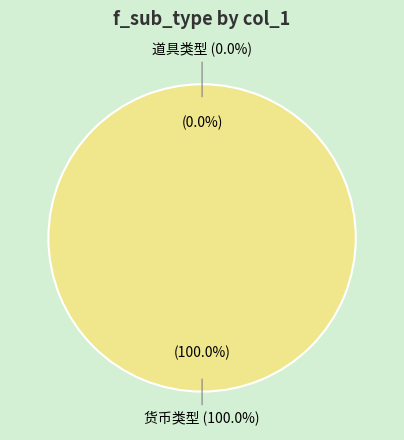

Does 道具类型 account for over 50% of the chart?

No